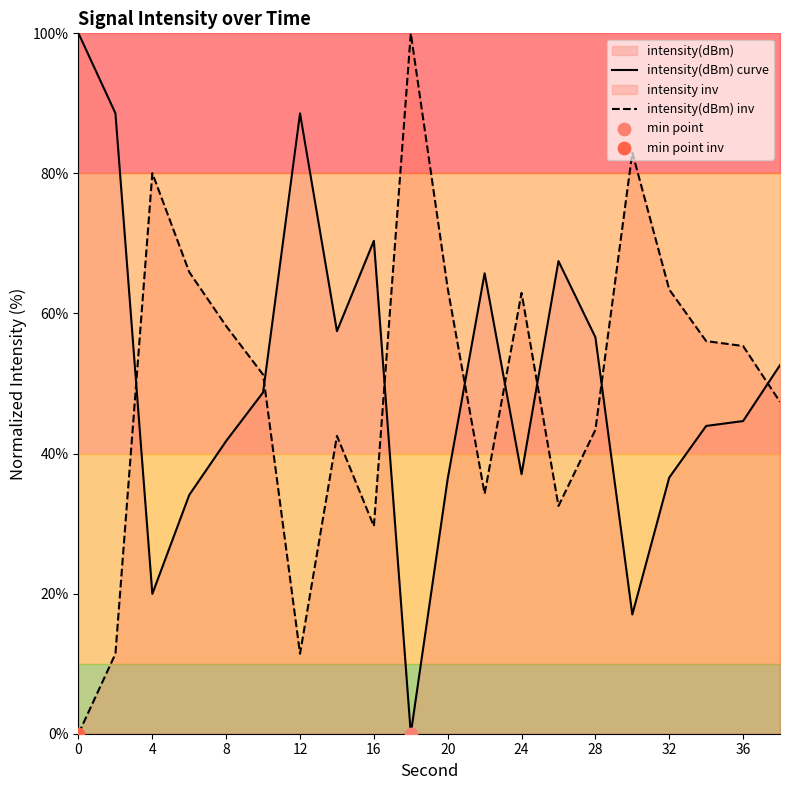

Which series has the largest Y range (max minus min)?

intensity(dBm) curve